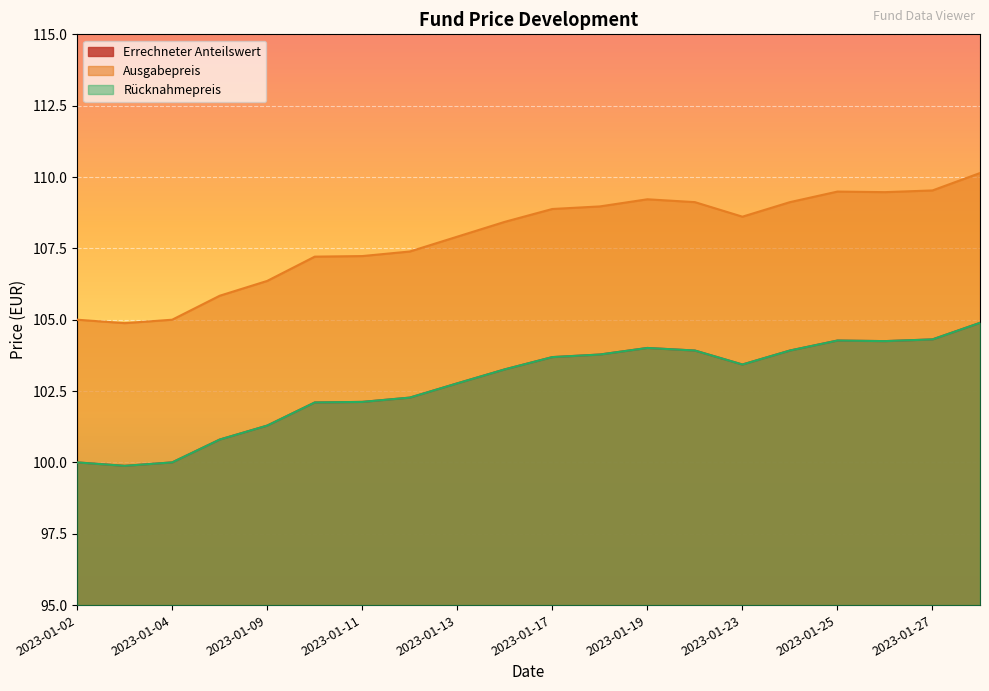

How many data points does each series have?

20